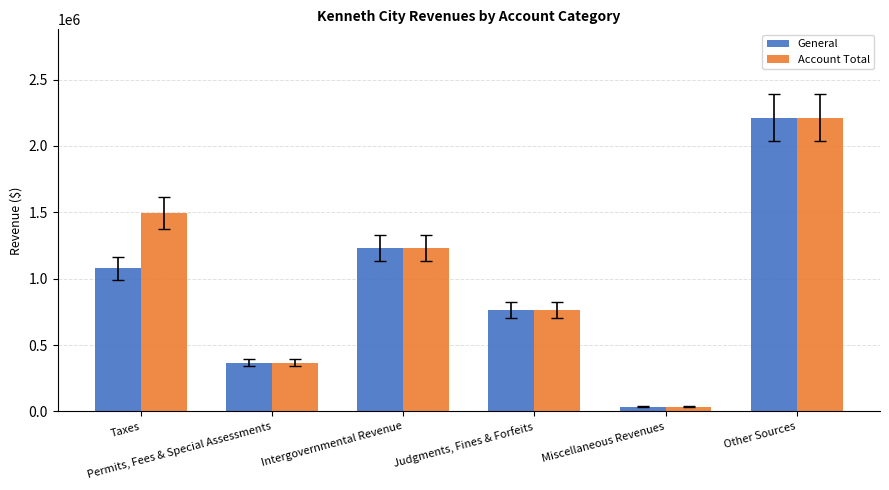

Does the chart contain stacked bars?

No